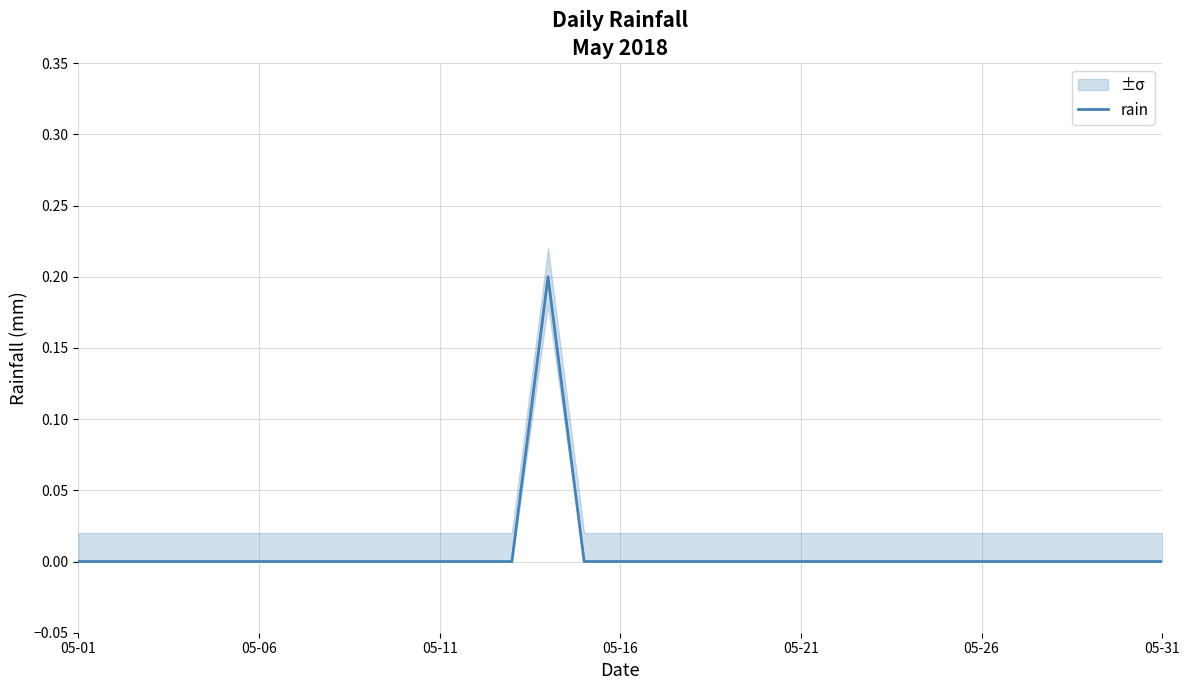

How many categories are shown in the chart?

31